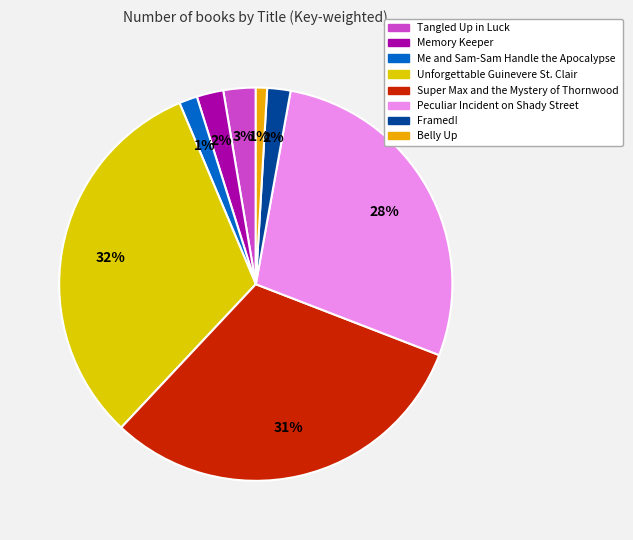

How many segments does this pie chart have?

8